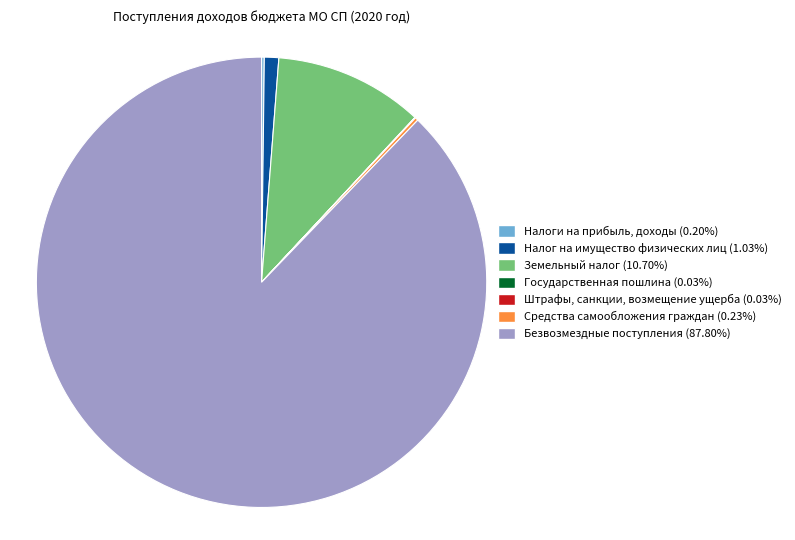

Between Земельный налог and Безвозмездные поступления, which is larger?

Безвозмездные поступления